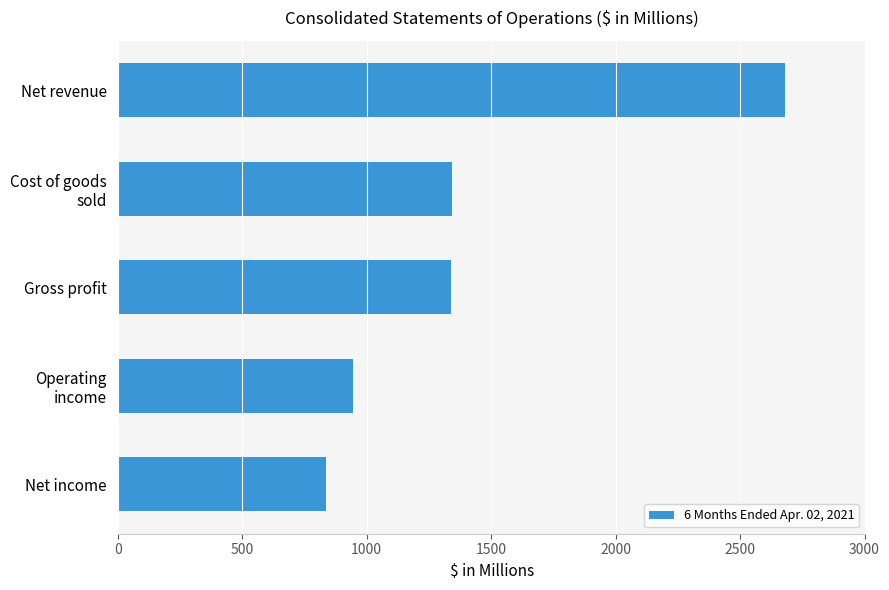

What is the label of the 3rd bar from the top?

Gross profit